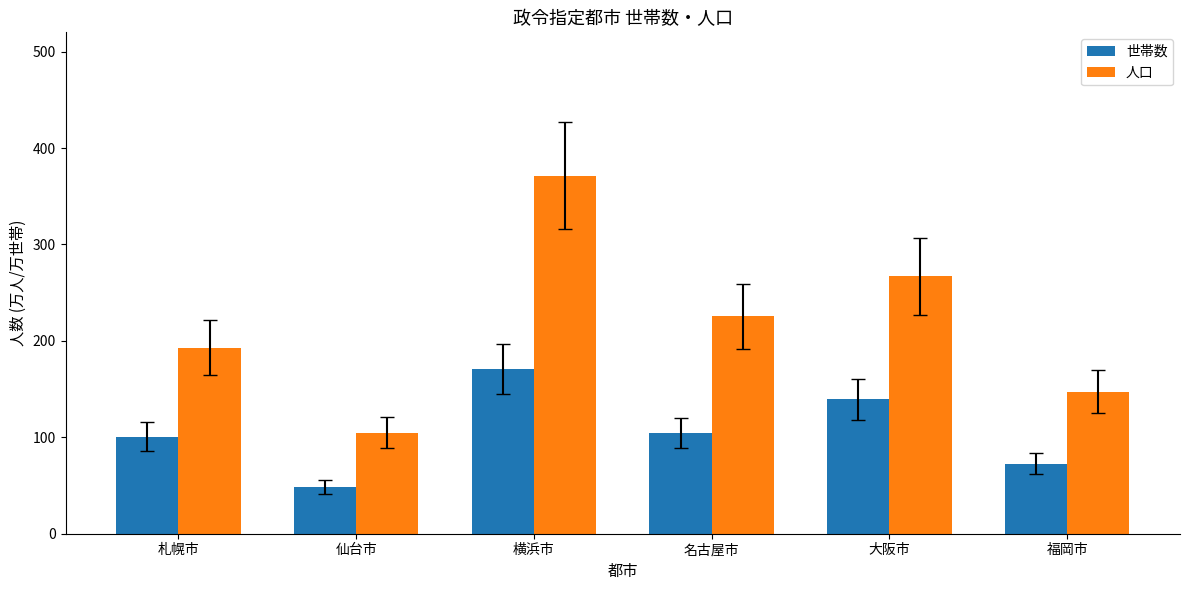

What is the difference between the 人口 values at 横浜市 and 福岡市?

224.0